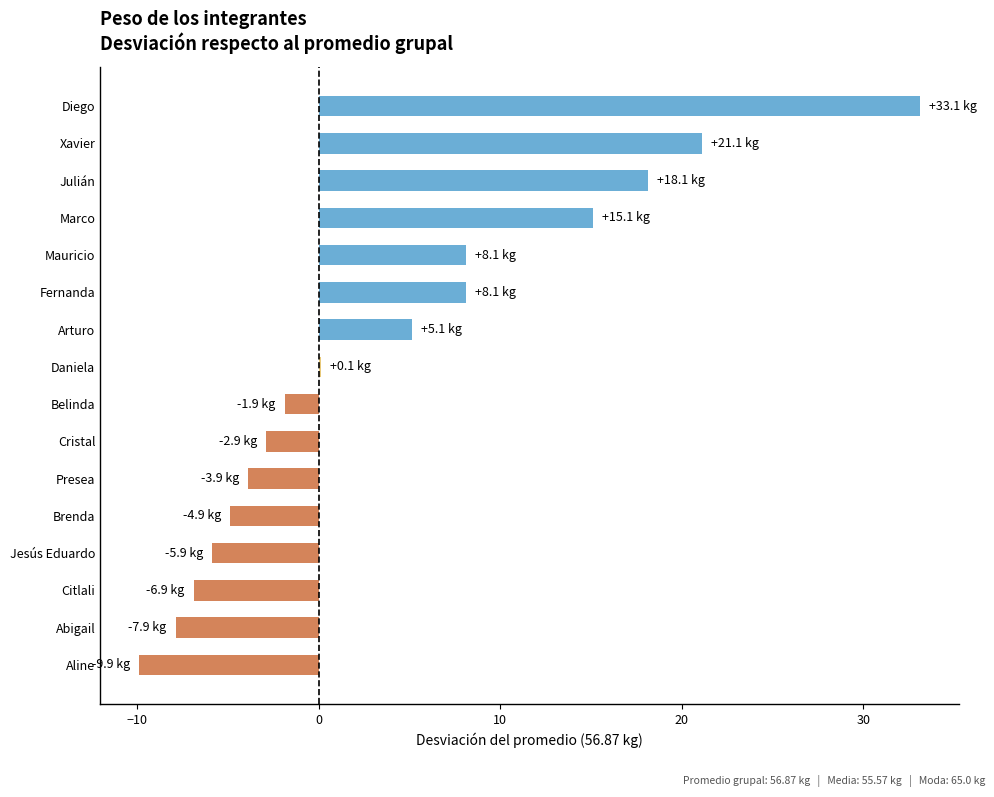

What is the greatest value displayed?

33.1